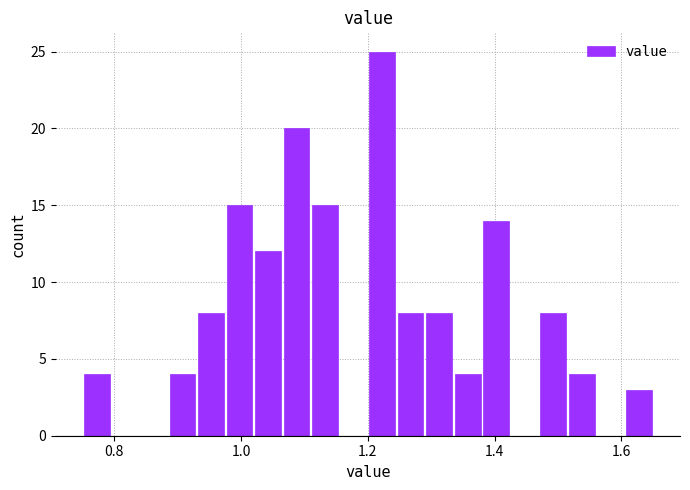

Read against the x-axis, roughly where is the centre of the tallest bar?

1.22